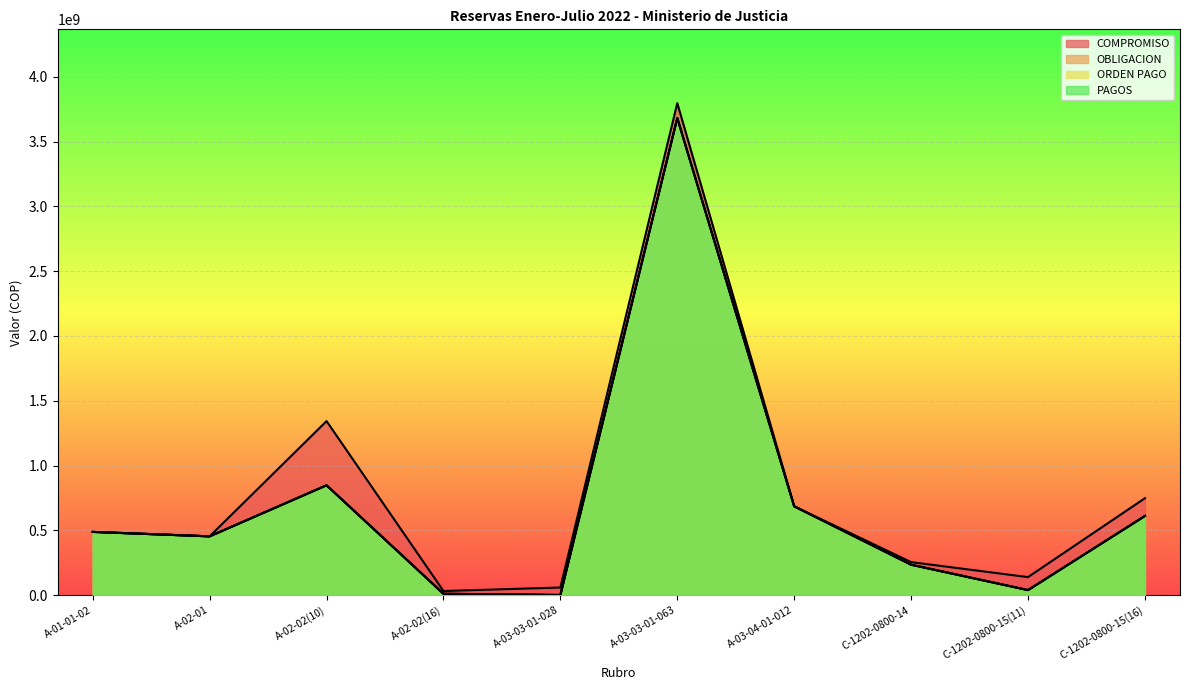

List the series in order of their peak value, lowest first.

OBLIGACION, ORDEN PAGO, PAGOS, COMPROMISO